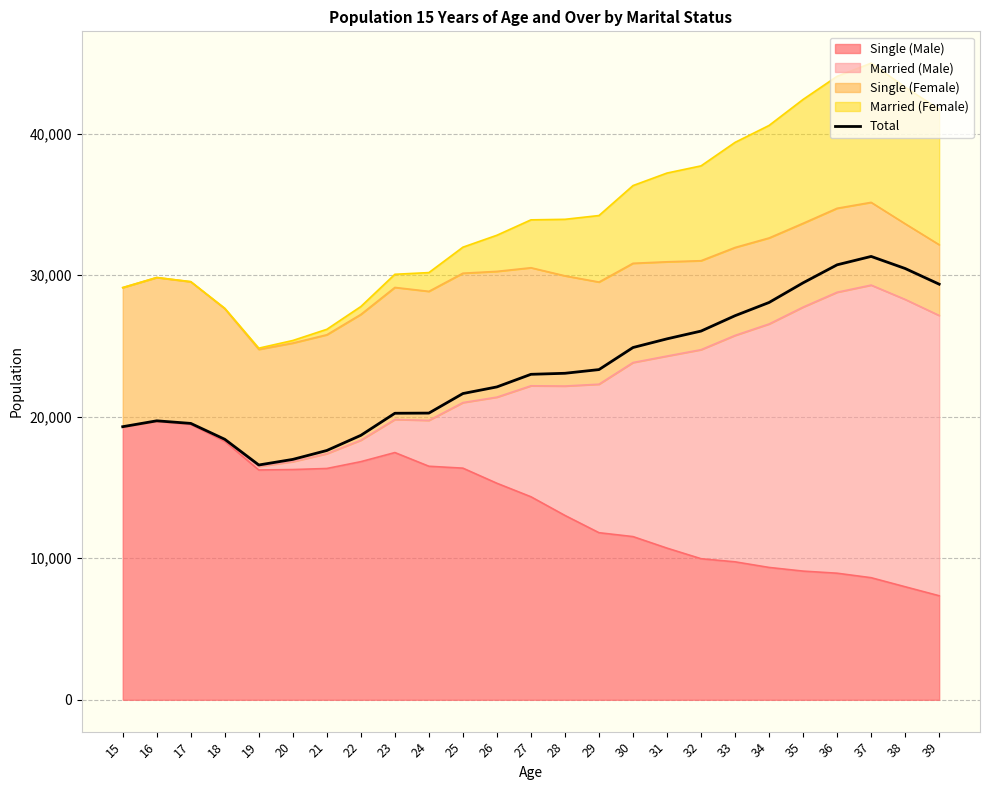

True or false: the data shows 6424 at 34.

False